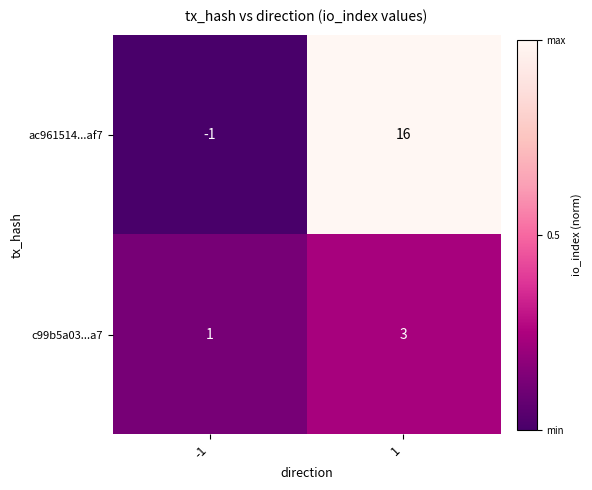

What is the highest value of the ac961514...af7 series?

16